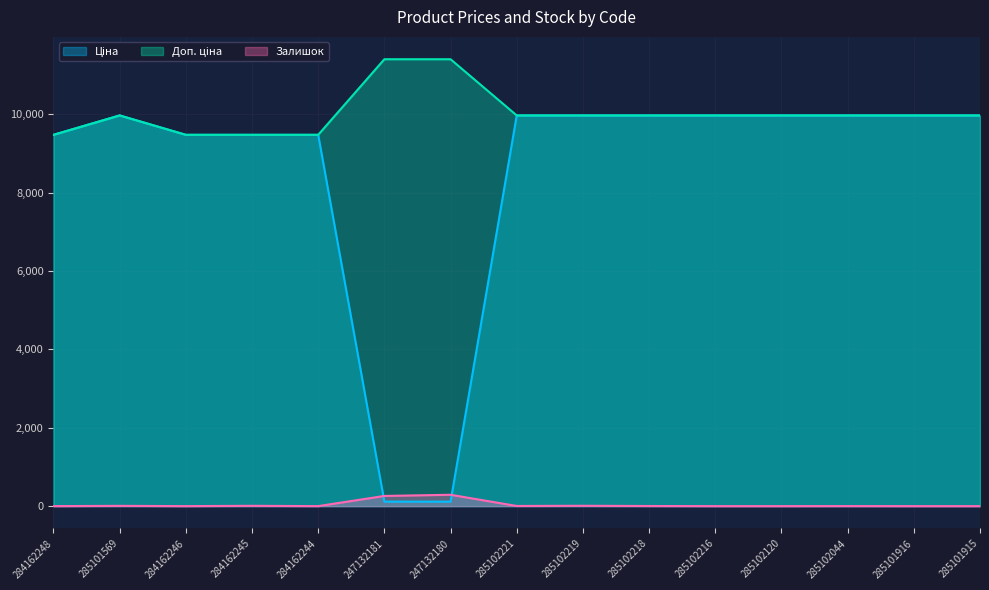

What is the difference between the second highest and minimum values in the Залишок series?

260.0